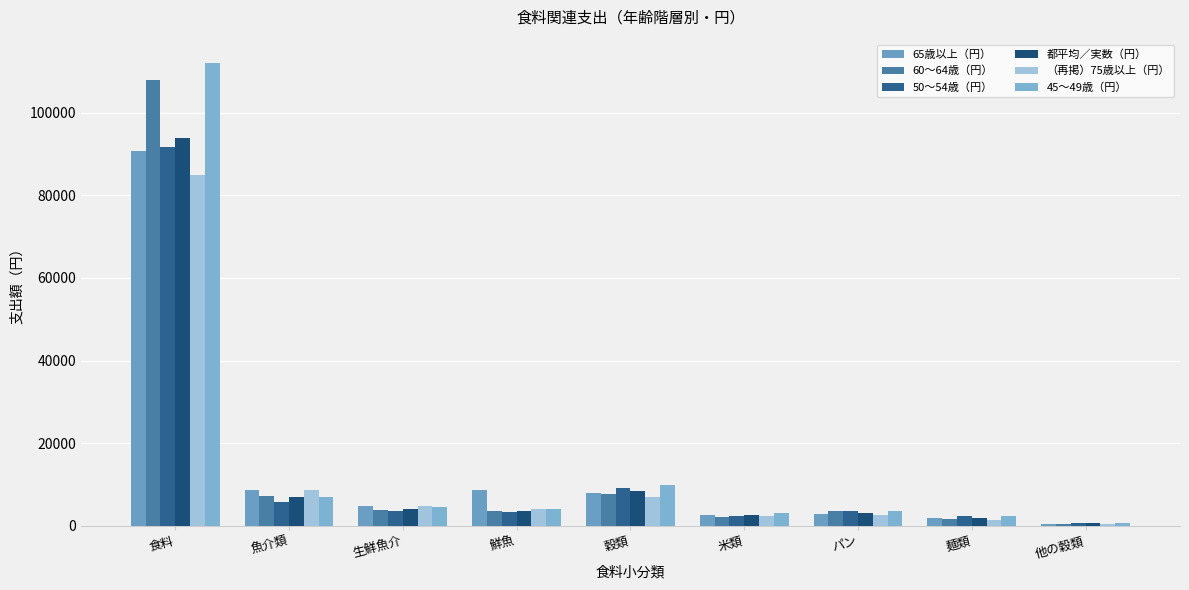

What is the sum of the 45〜49歳（円） values at 米類 and 生鮮魚介?

7813